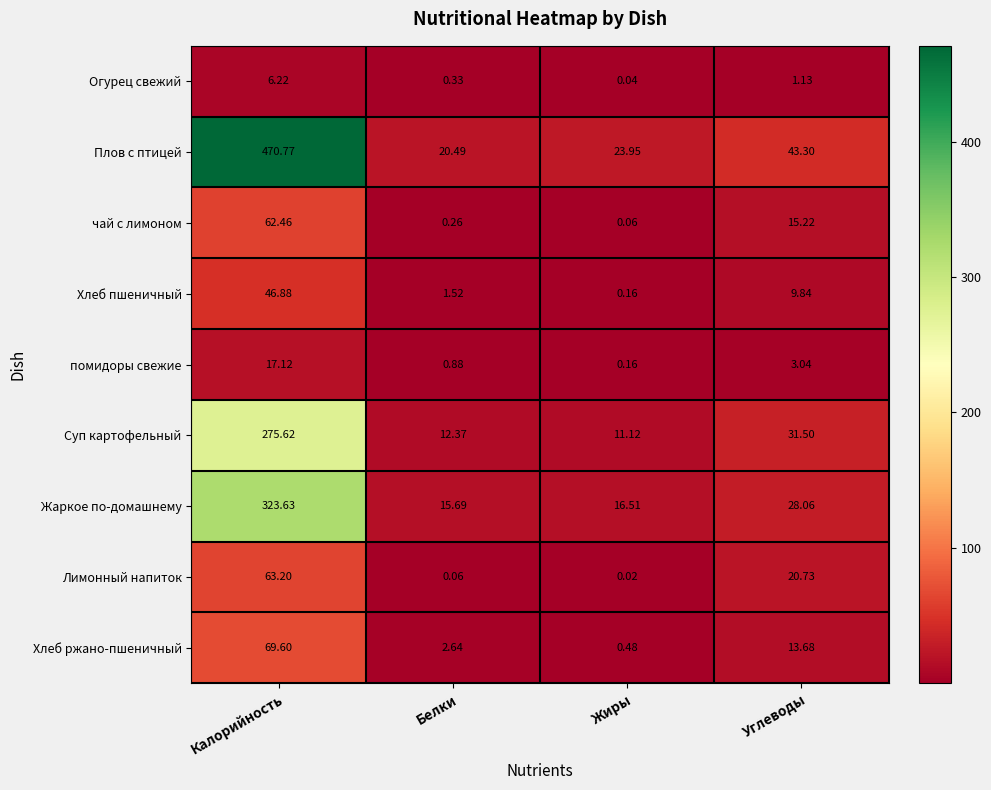

At which category is the sum across all series the highest?

Калорийность